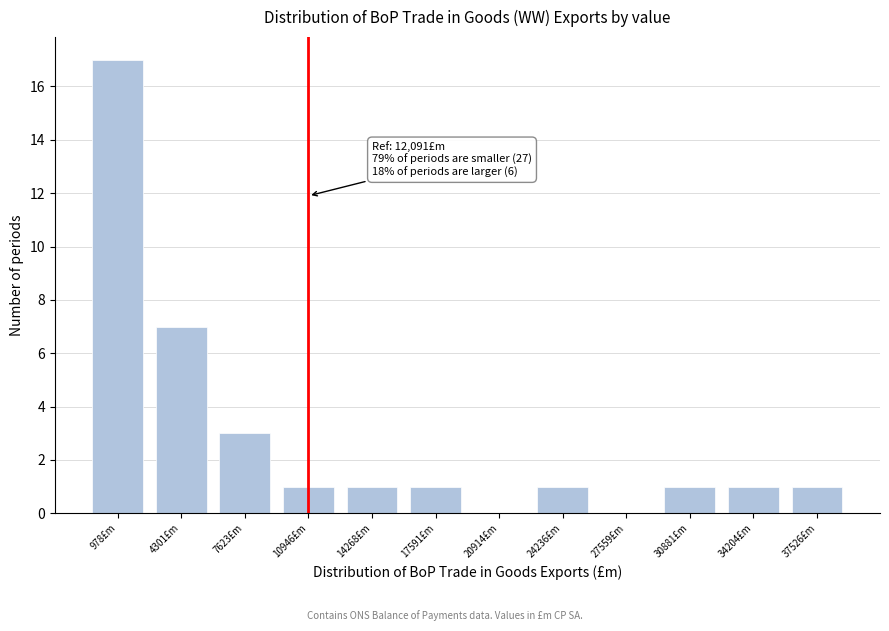

Reading left to right, what are all the values shown in this chart?

978£m=17	4301£m=7	7623£m=3	10946£m=1	14268£m=1	17591£m=1	20914£m=0	24236£m=1	27559£m=0	30881£m=1	34204£m=1	37526£m=1